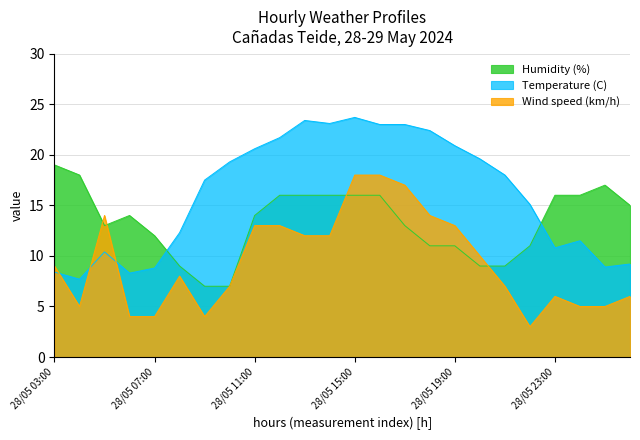

True or false: Temperature (C) has more than 2 interior local peaks.

True